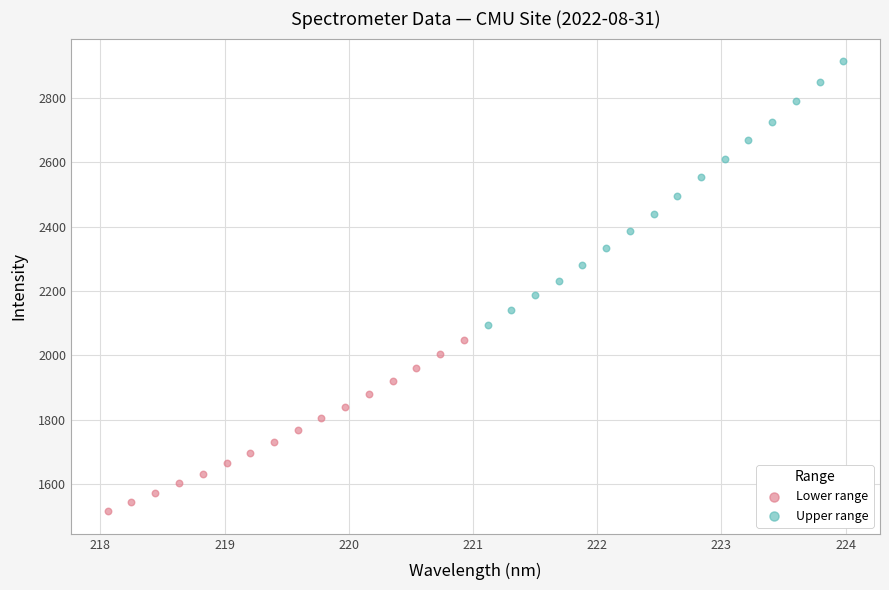

Which series has the largest Y range (max minus min)?

Upper range